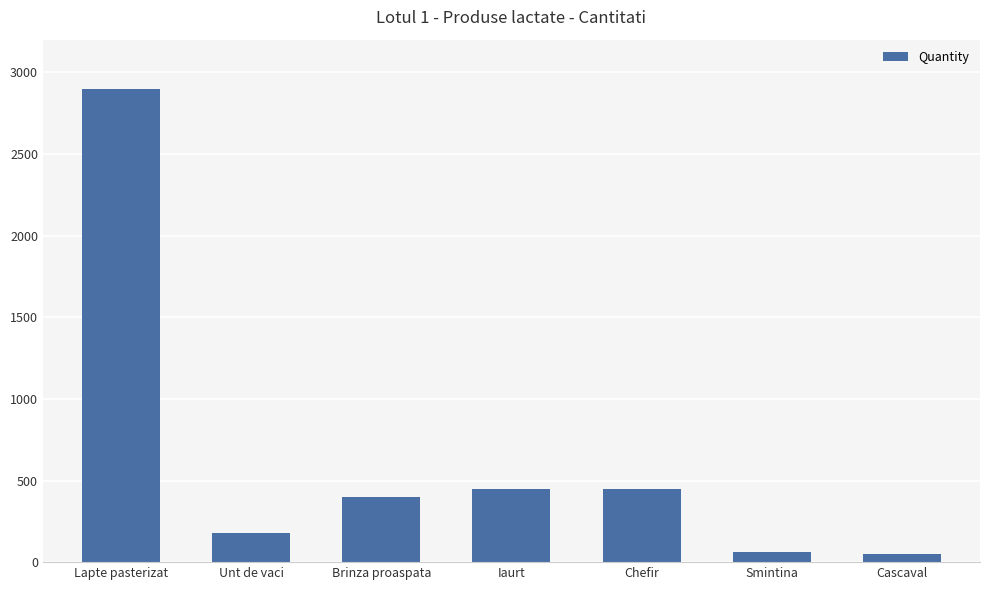

What is the sum of all values?

4490